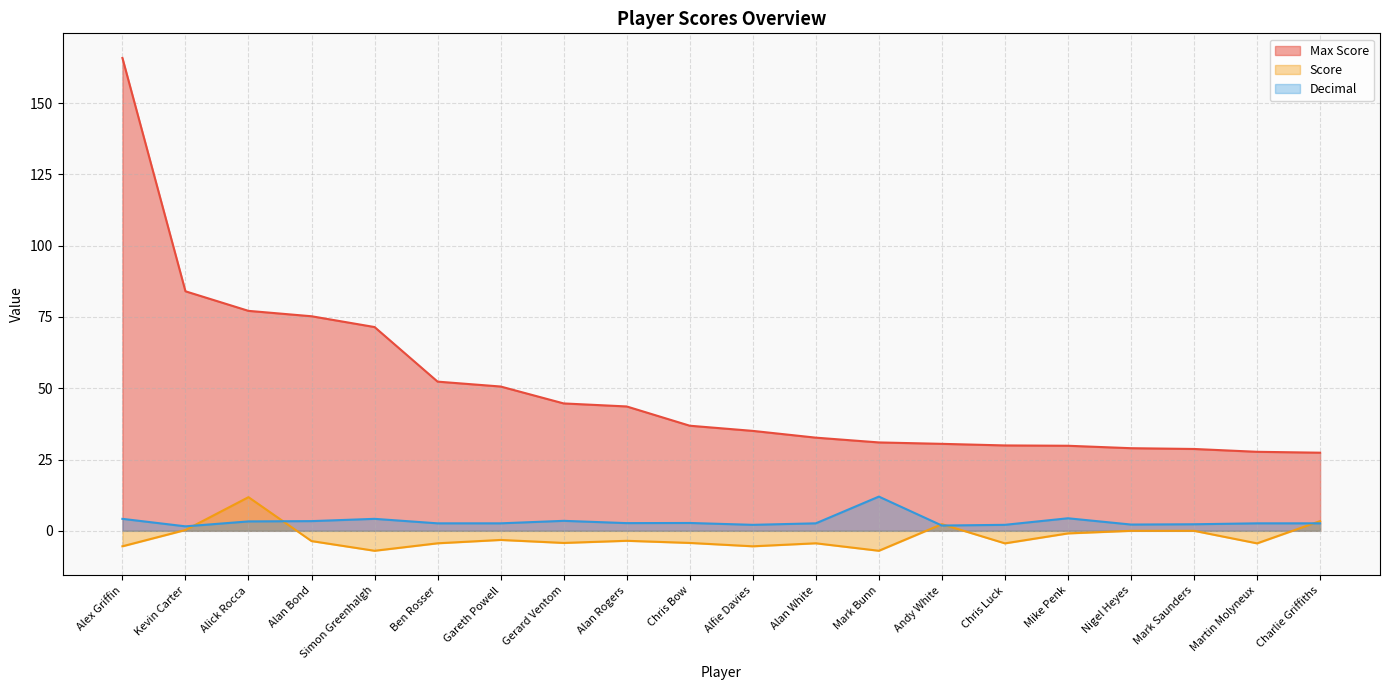

Between Alfie Davies and Gerard Ventom, which is larger?

Gerard Ventom